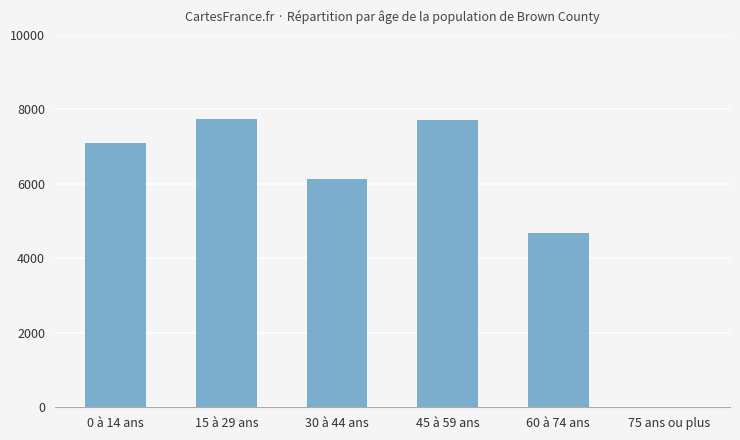

True or false: the data shows 4673 at 60 à 74 ans.

True